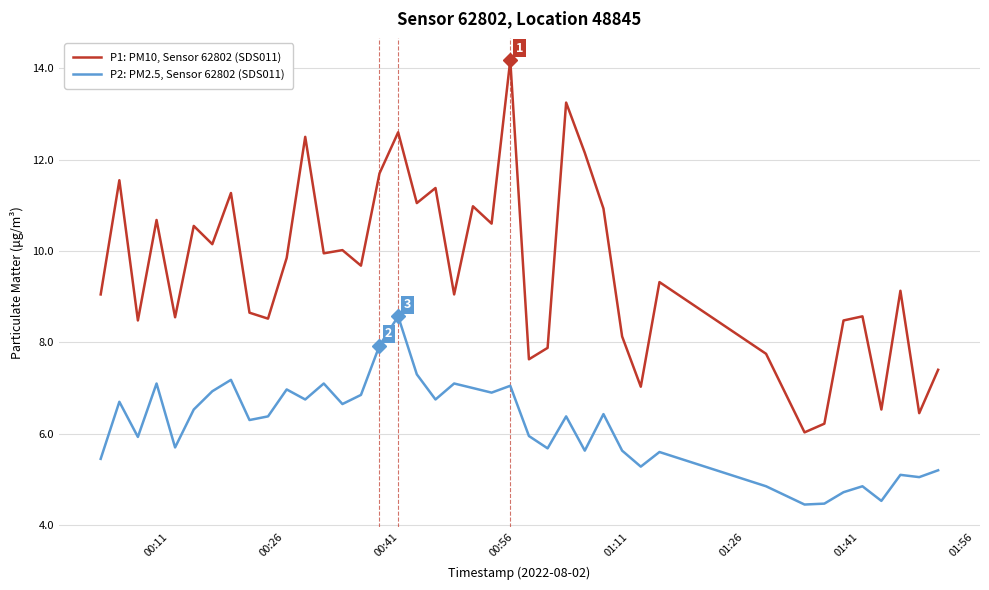

What is the greatest value displayed?

14.2